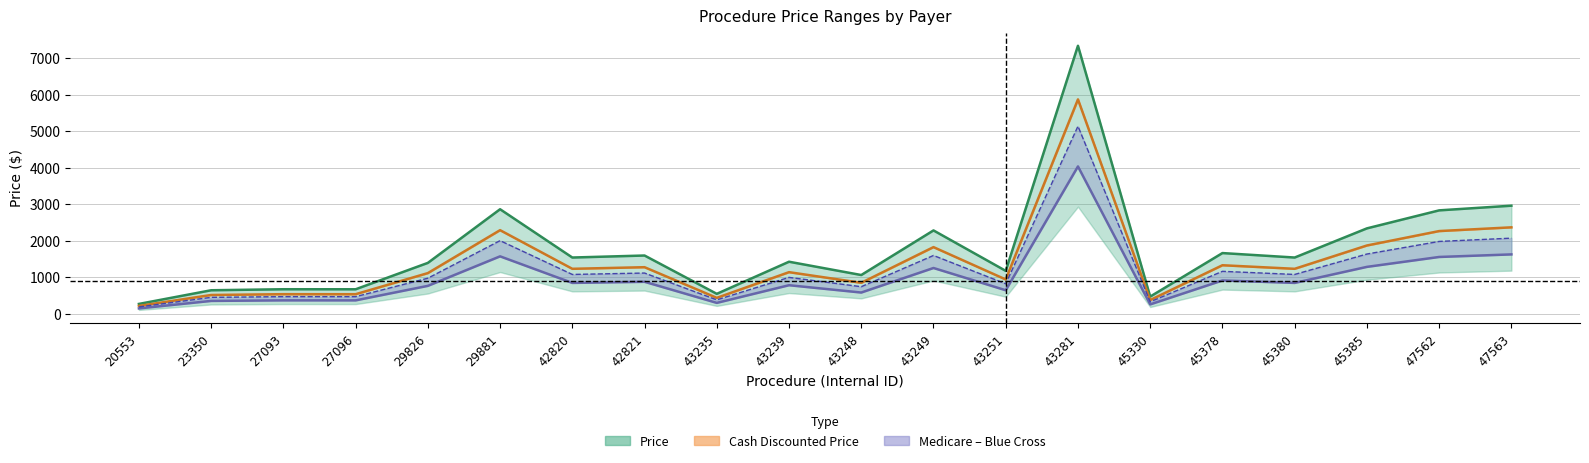

What is the sum of the Maximum Contracted Rate values at 47563 and 23350?

2527.7